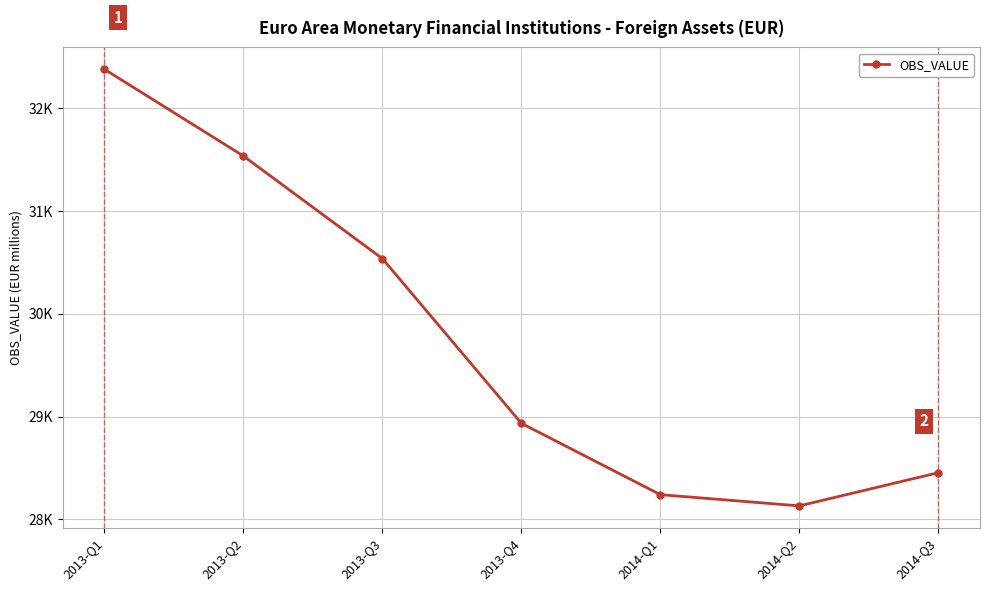

The value at 2013-Q3 is 30536.1. True or false?

True